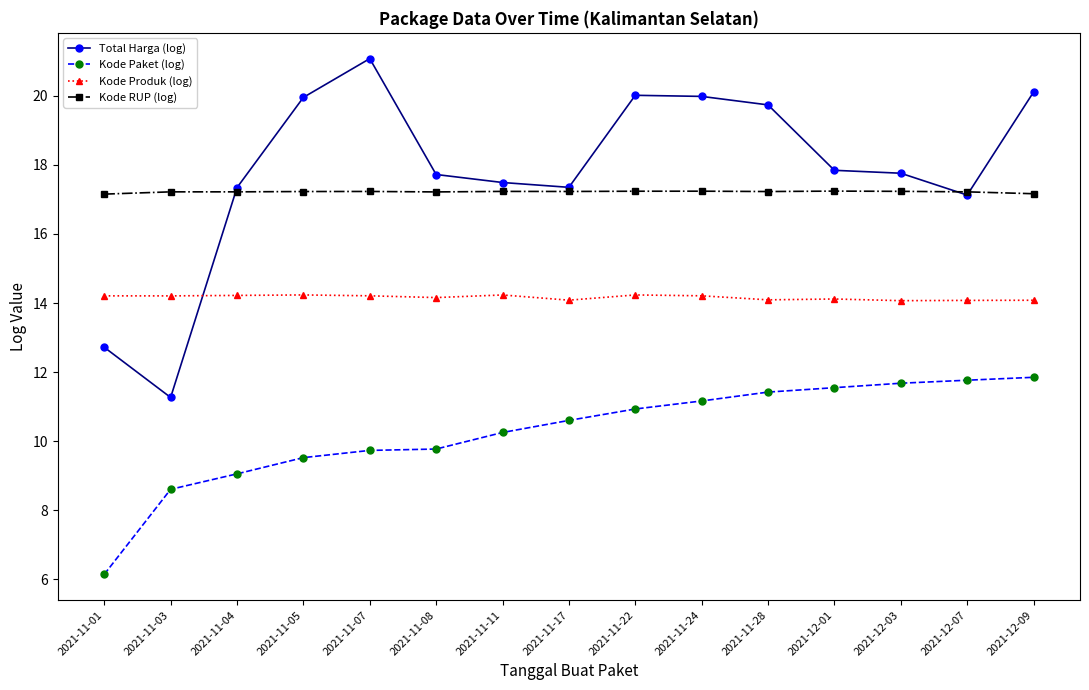

How many data points in Kode Paket (log) are less than 10?

6